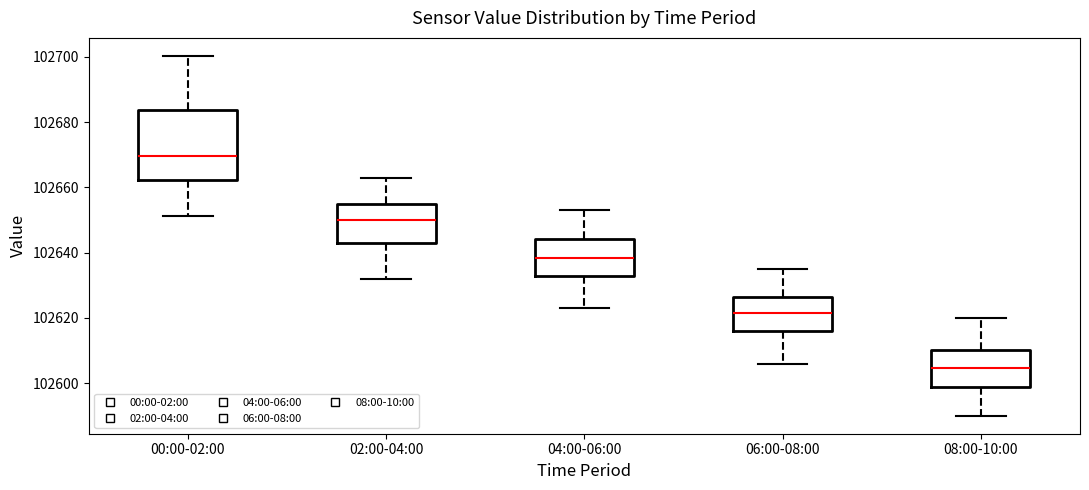

Reading left to right, transcribe this box plot: for each box, give where its median line is, the range the box spans, and where its two whiskers end, as read against the y-axis. The values are not printed on the chart, so give them approximately, as read against the axis.

00:00-02:00: median 102670, box 102662 to 102684, whiskers 102652 to 102700
02:00-04:00: median 102650, box 102644 to 102656, whiskers 102632 to 102664
04:00-06:00: median 102638, box 102632 to 102644, whiskers 102624 to 102654
06:00-08:00: median 102622, box 102616 to 102626, whiskers 102606 to 102636
08:00-10:00: median 102604, box 102598 to 102610, whiskers 102590 to 102620